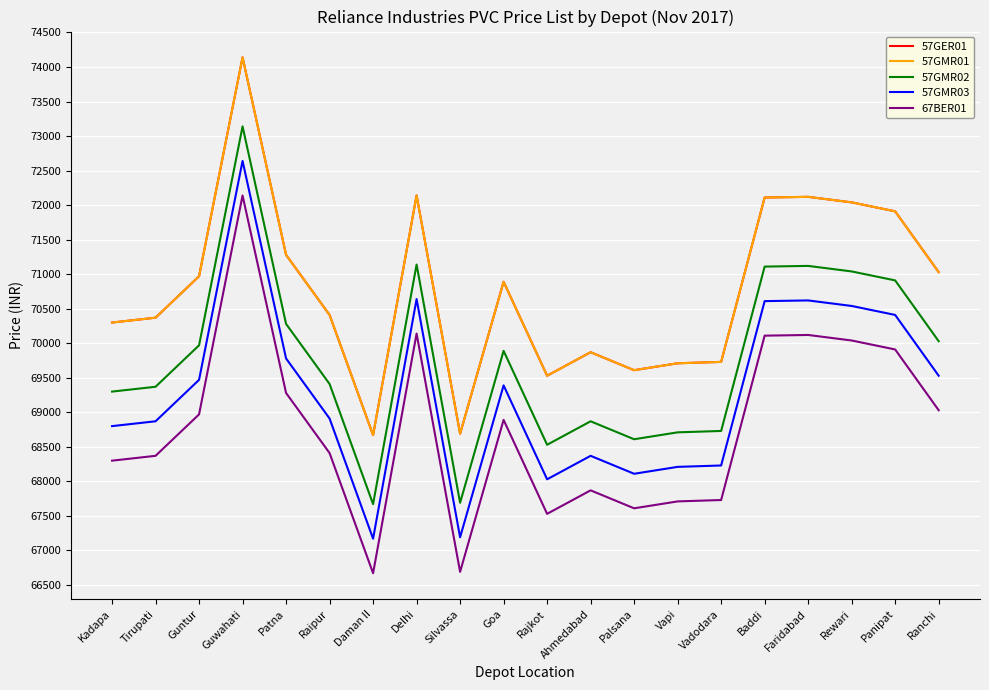

Does the chart display data point markers on the line(s)?

No